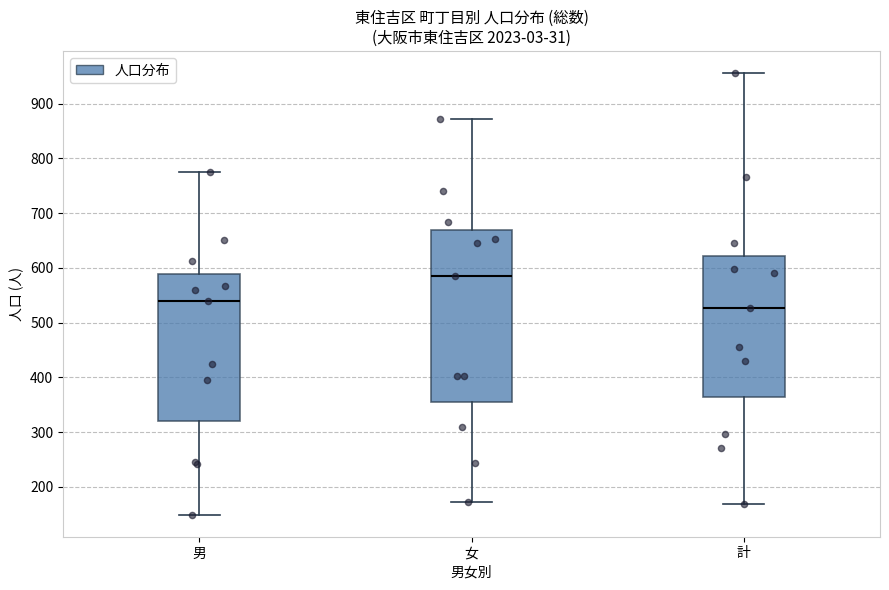

Which box is the tallest, from its lower edge to its upper edge?

女